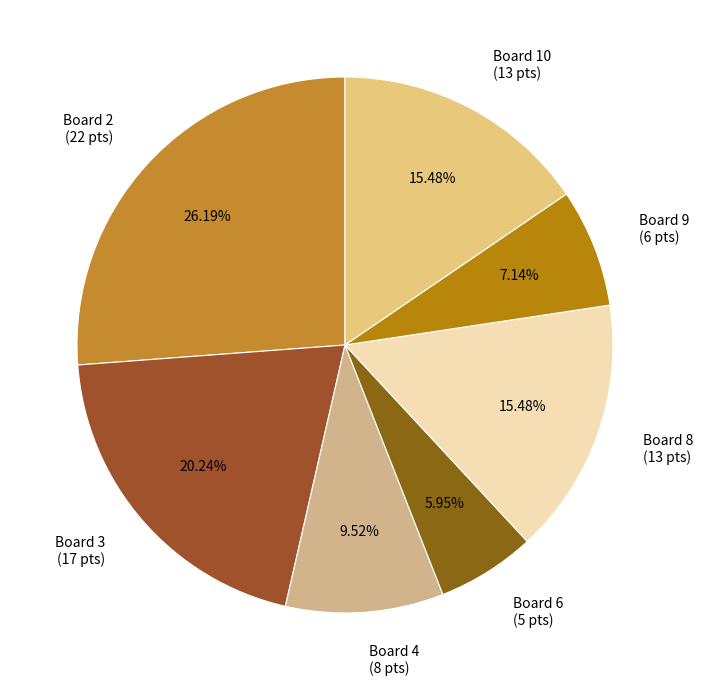

Is it true that Board 2 is 26% of the pie?

True